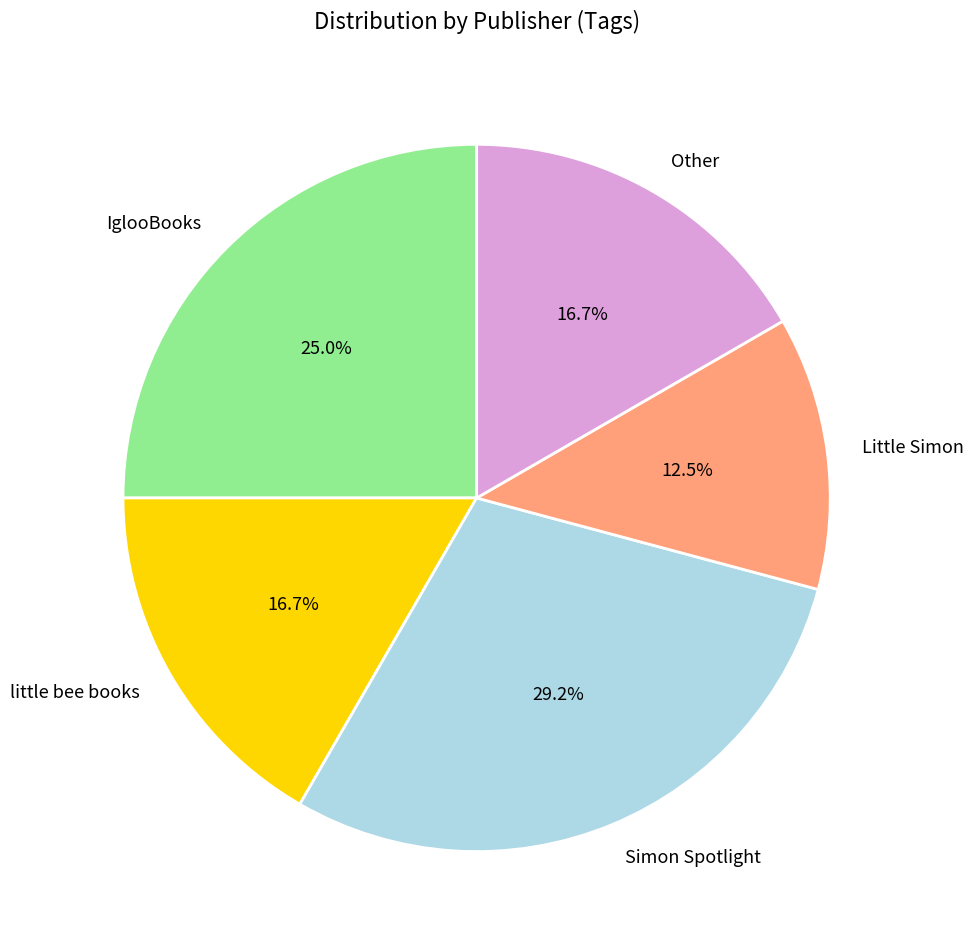

Does any single category account for the majority?

No